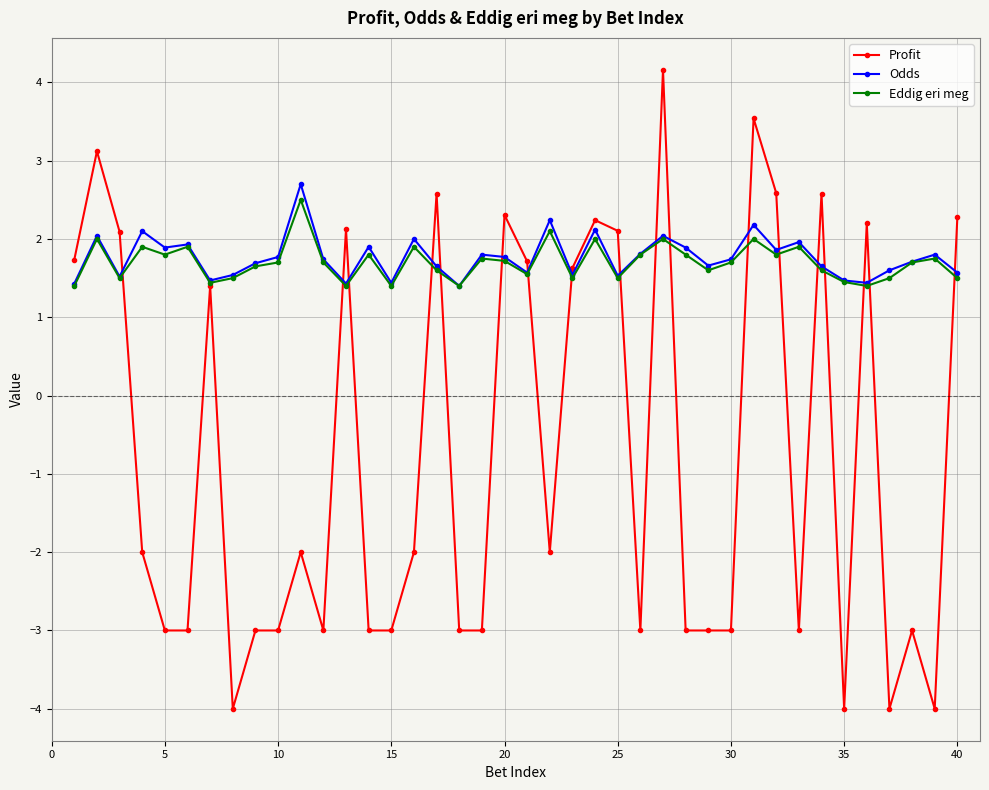

True or false: Eddig eri meg has more than 2 interior local peaks.

True